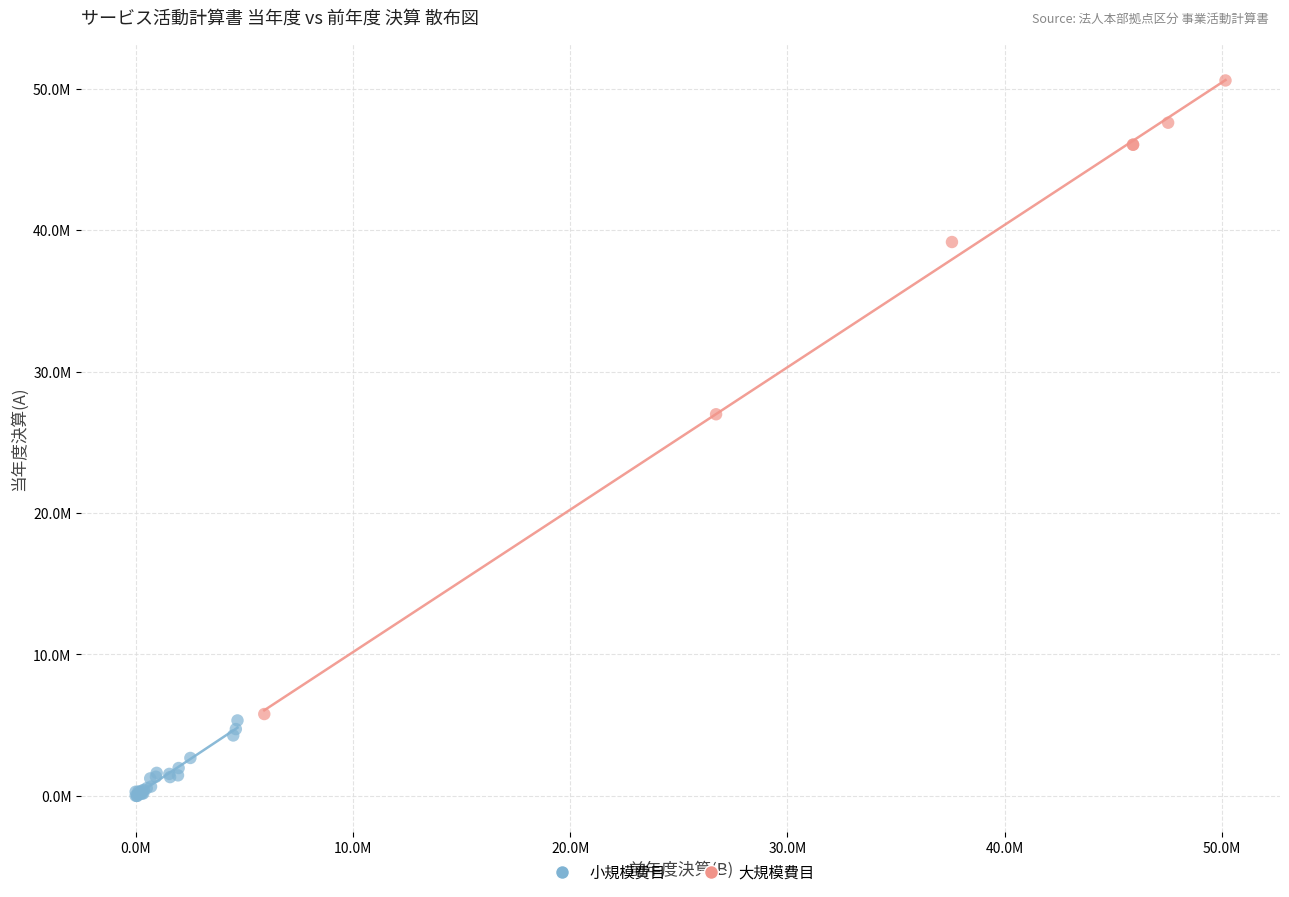

Which series has the widest spread of Y values?

大規模費目